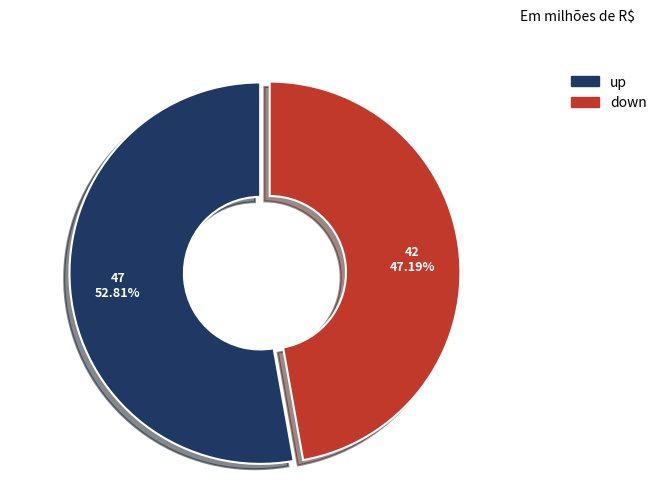

To the nearest percent, what is the difference between the up and down slice percentages?

6%